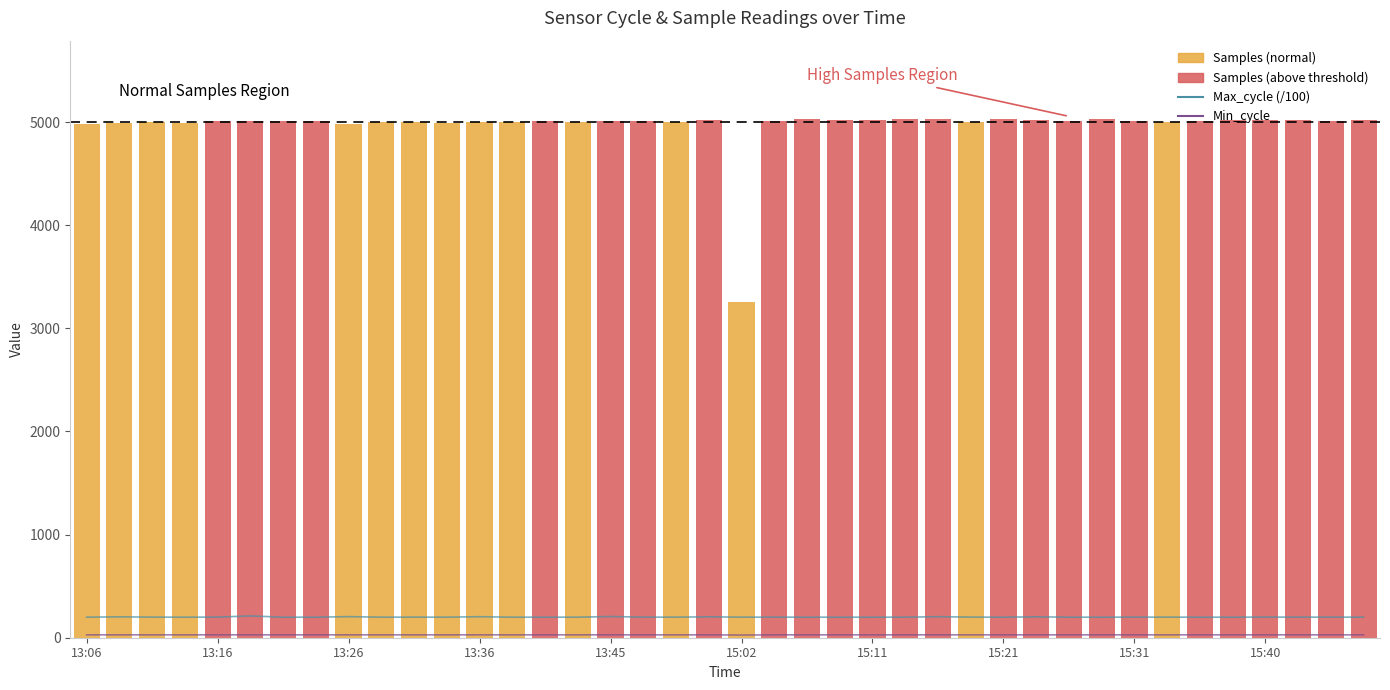

Is the value of Max_cycle at 34 greater than the value of Min_cycle at 35?

Yes